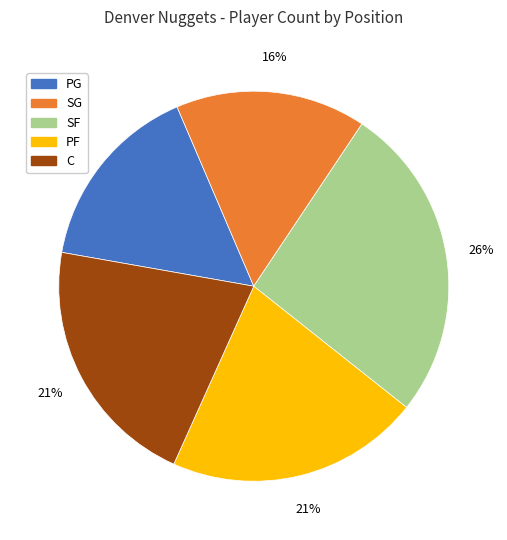

Is there a majority slice in this chart?

No